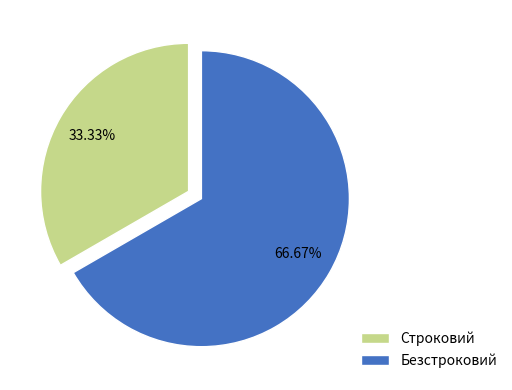

Which slice is the largest?

Безстроковий